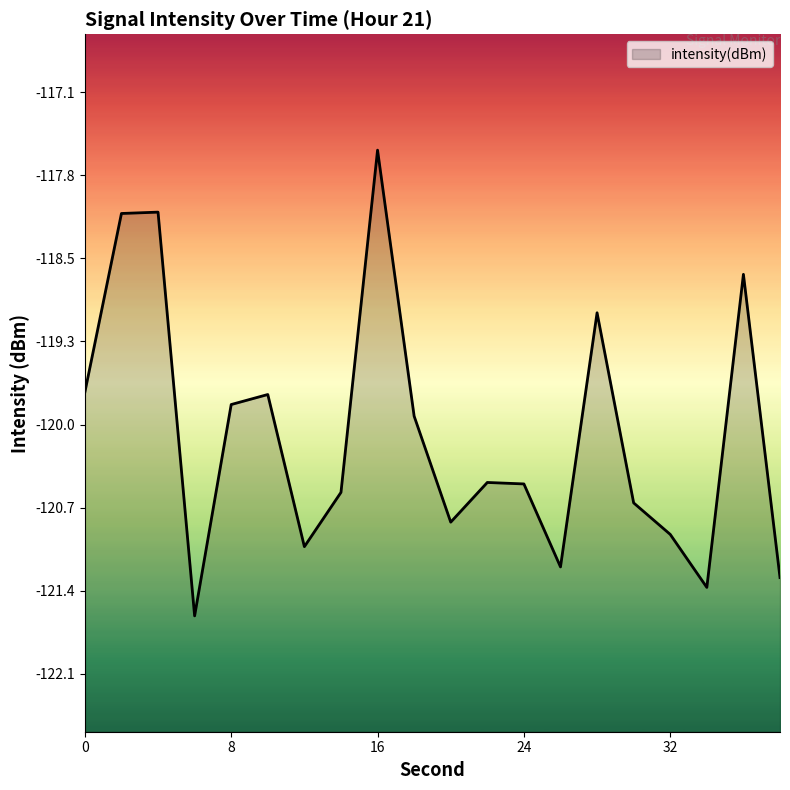

True or false: the data shows -215.4 at 32.

False